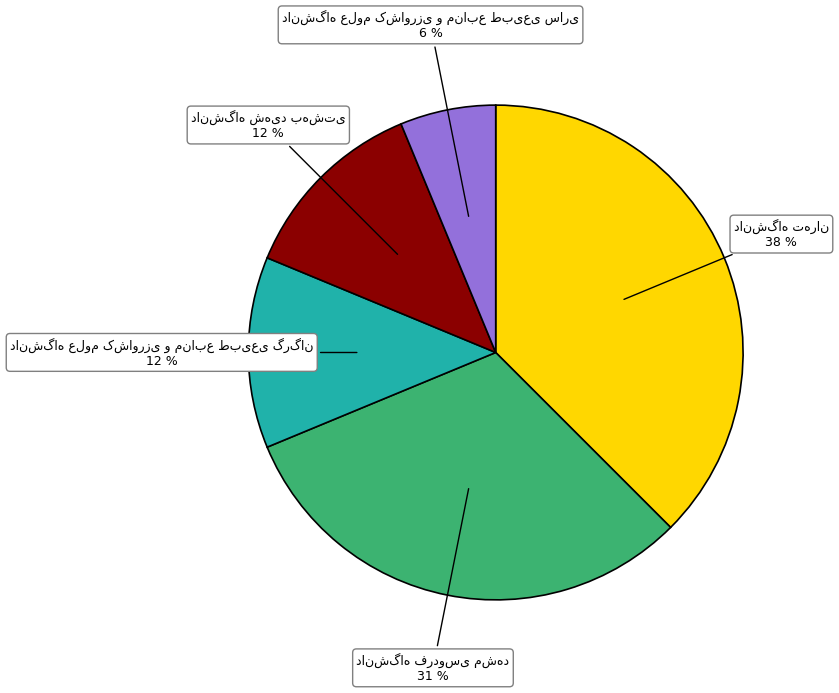

To the nearest percent, what is the average slice percentage?

20%